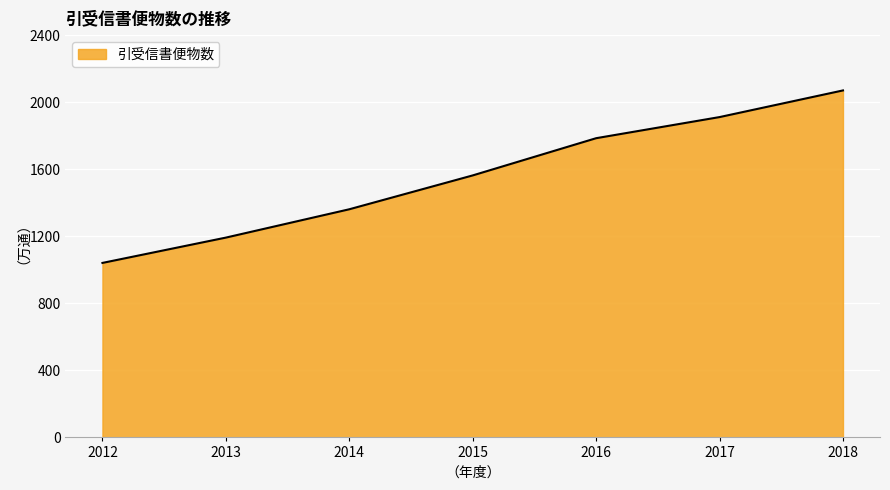

Where is the data nearest to the value 1555?

2015